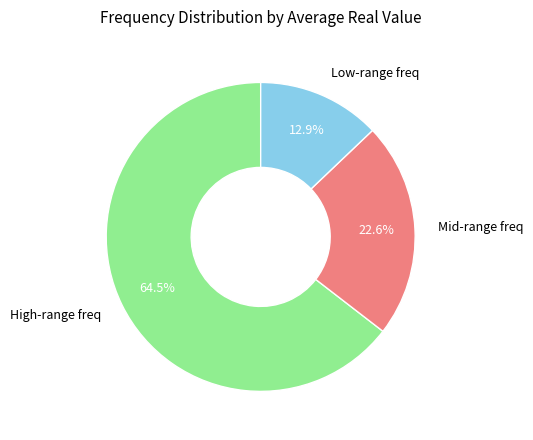

Is there a majority slice in this chart?

Yes